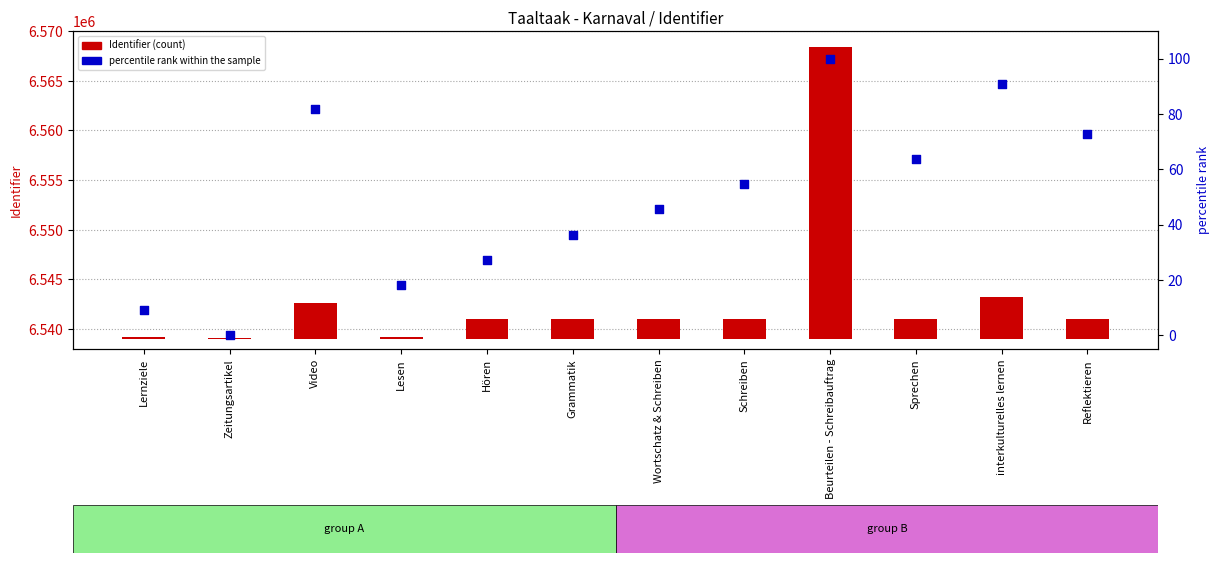

Is the value of Identifier (count) at Reflektieren greater than the value of percentile rank within the sample at interkulturelles lernen?

Yes